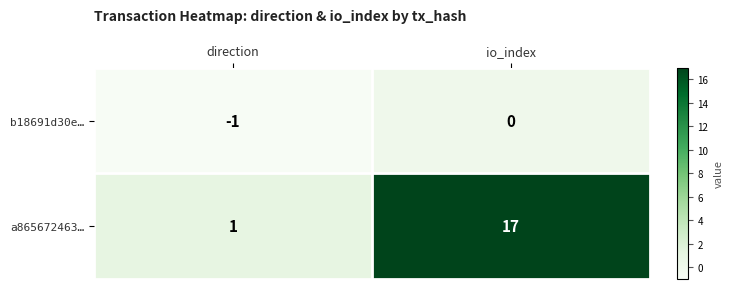

What is the spread (max minus min) of values at direction?

2